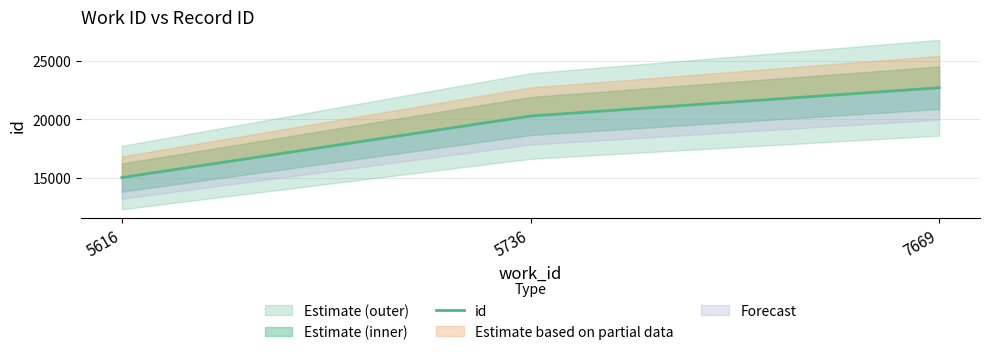

Reading left to right, what are all the values shown in this chart?

15029	20277	22688